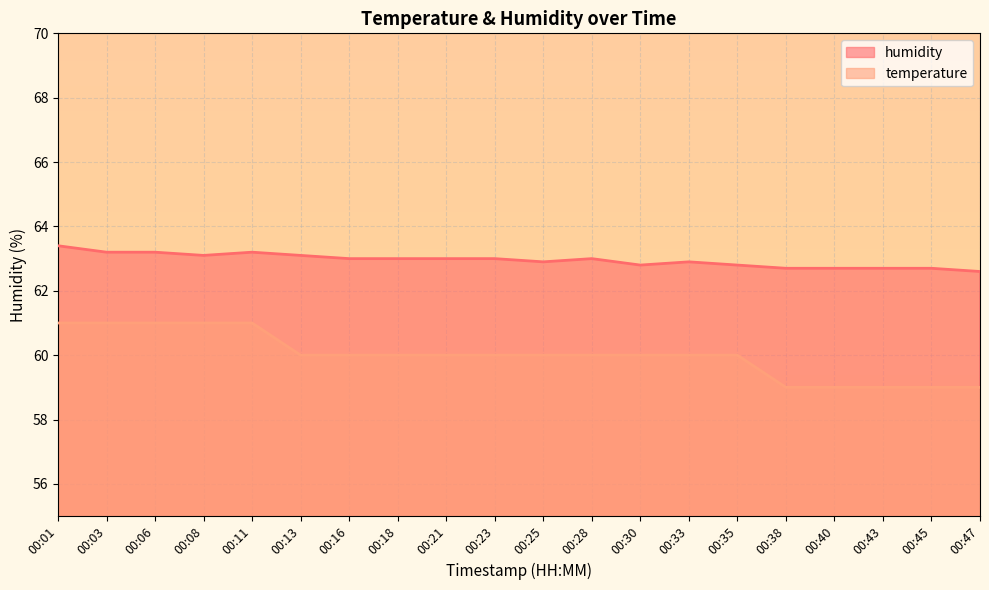

Which category has the lowest value across all series?

00:38